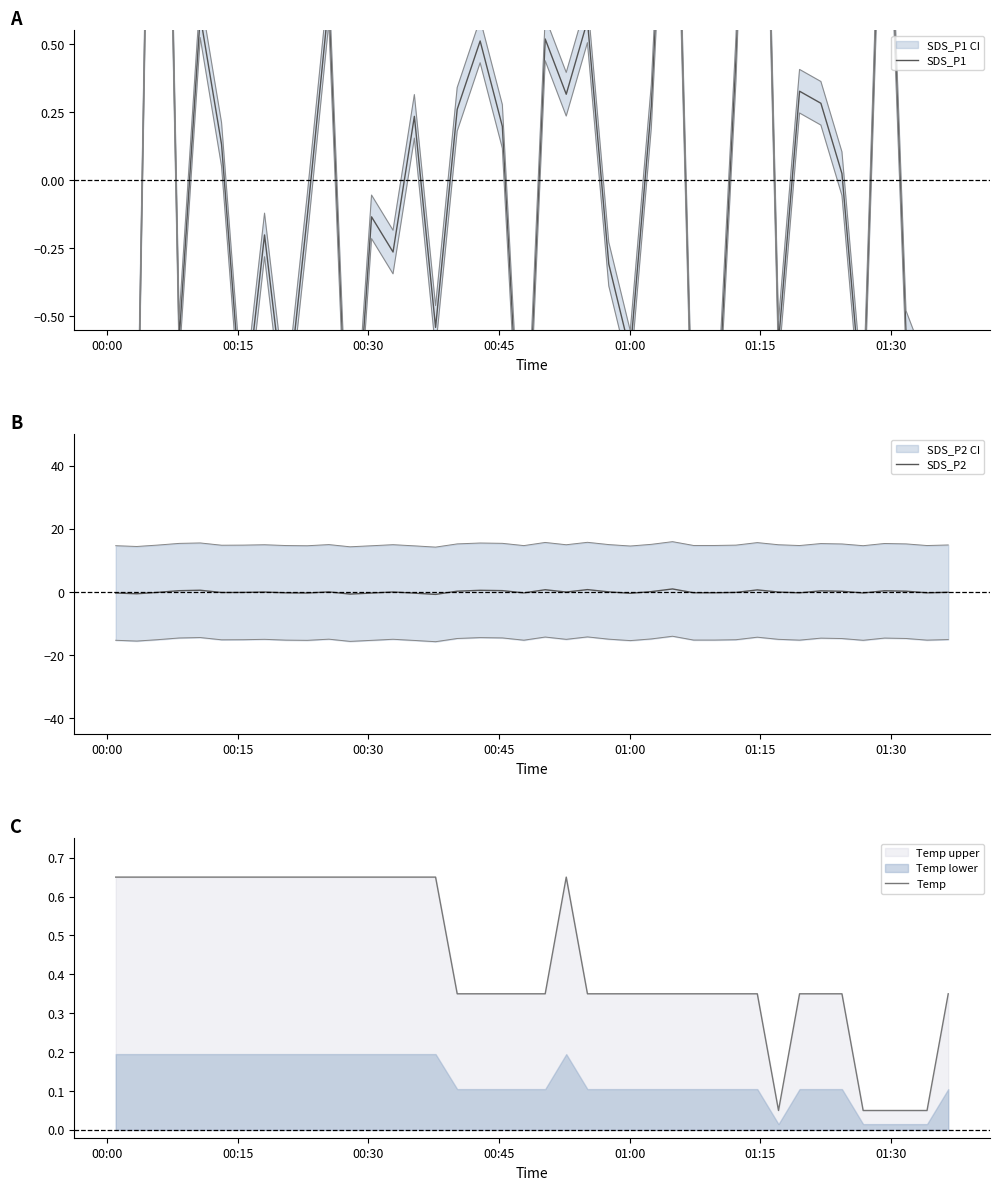

In Temp, how many points are higher than both neighbors (excluding endpoints)?

1